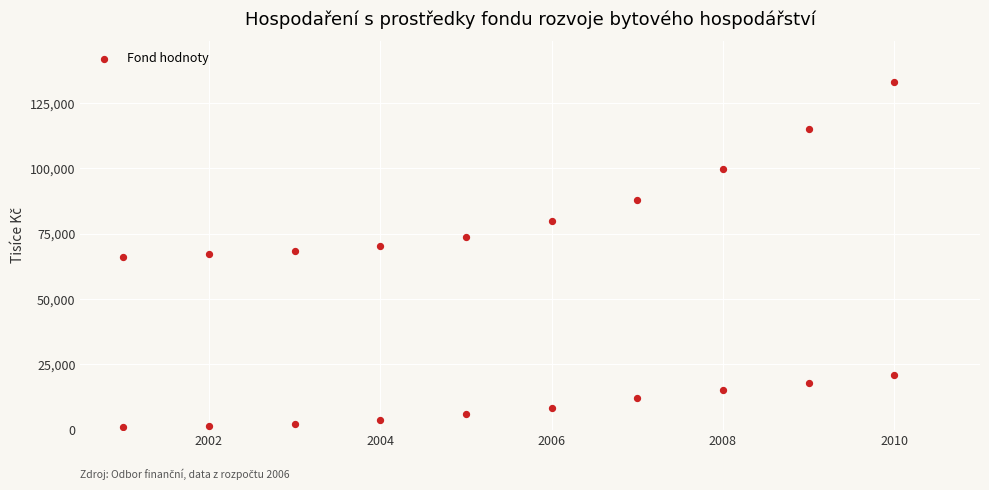

What is the range of Y values (max minus min)?

132029